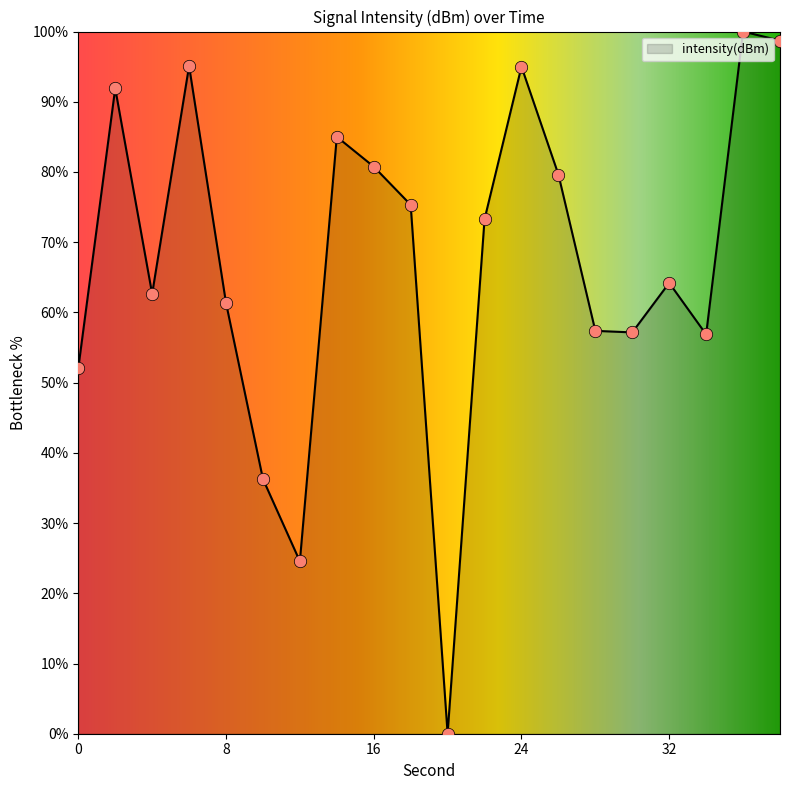

What is the maximum value shown in the chart?

100.0